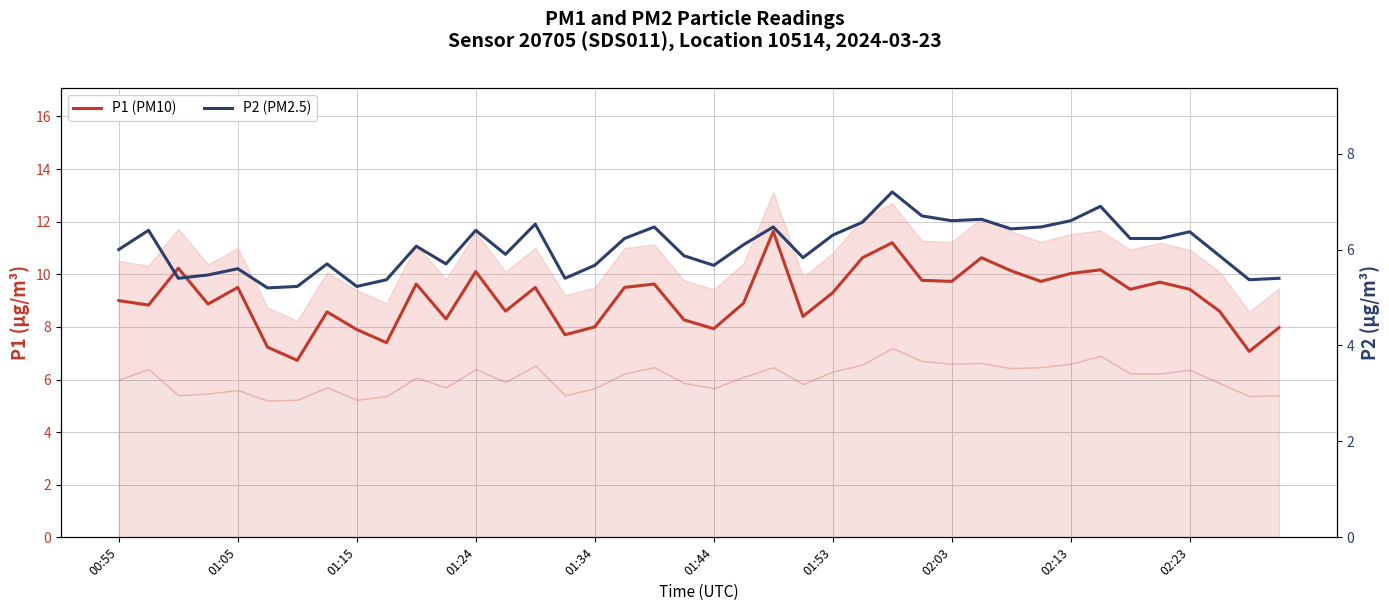

Does the chart have visible grid lines?

Yes